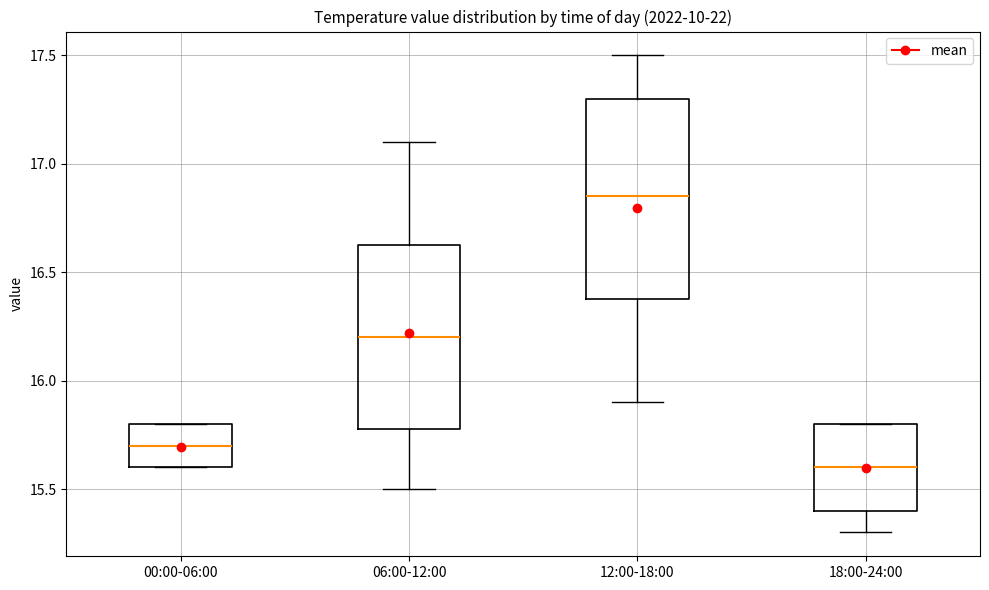

Which box's median line is the lowest?

18:00-24:00